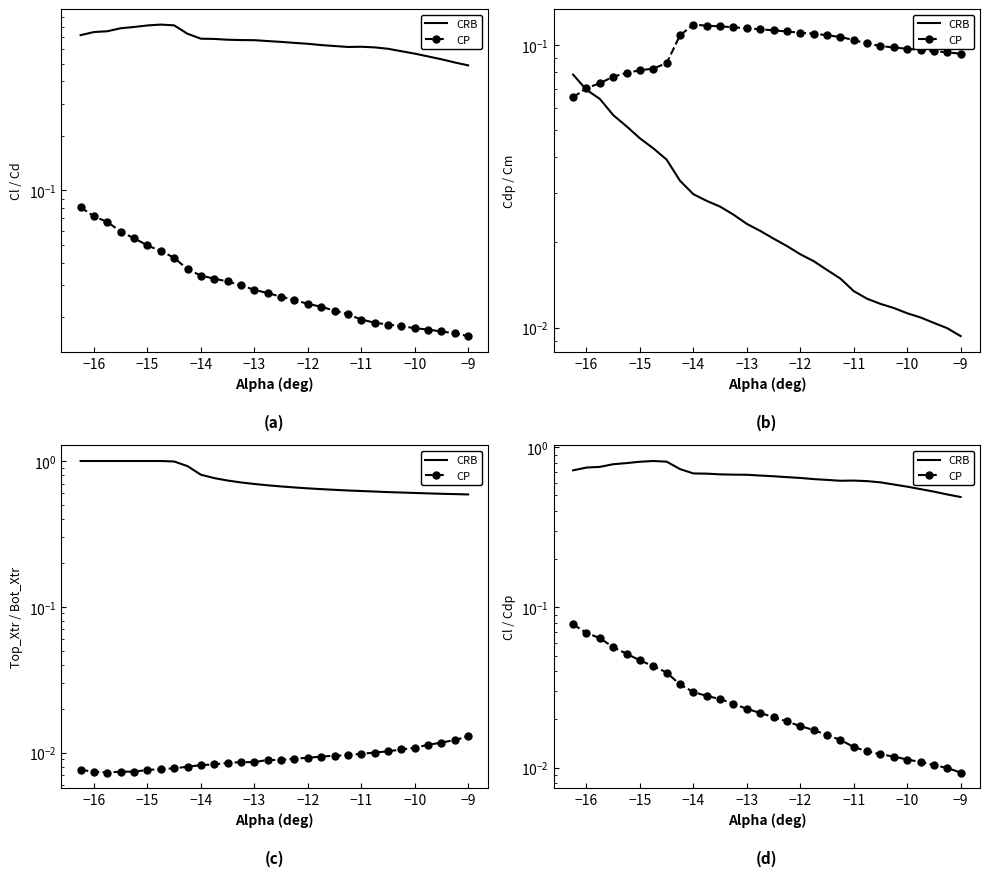

What are all the series names shown in the legend?

CRB, CP